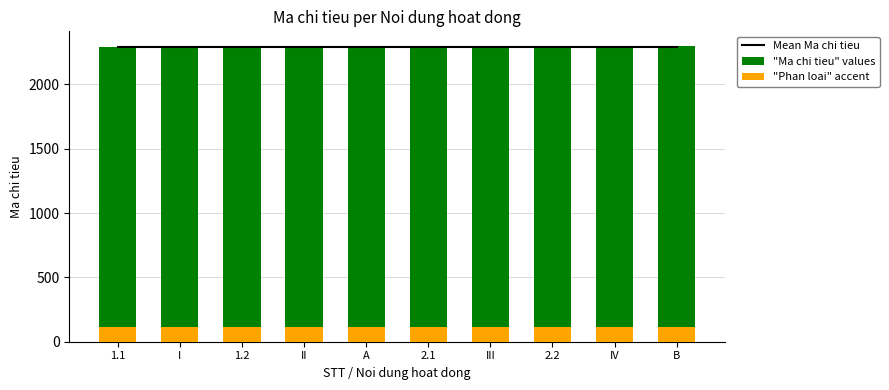

The "Phan loai" accent series shows 164.8 at A. True or false?

False